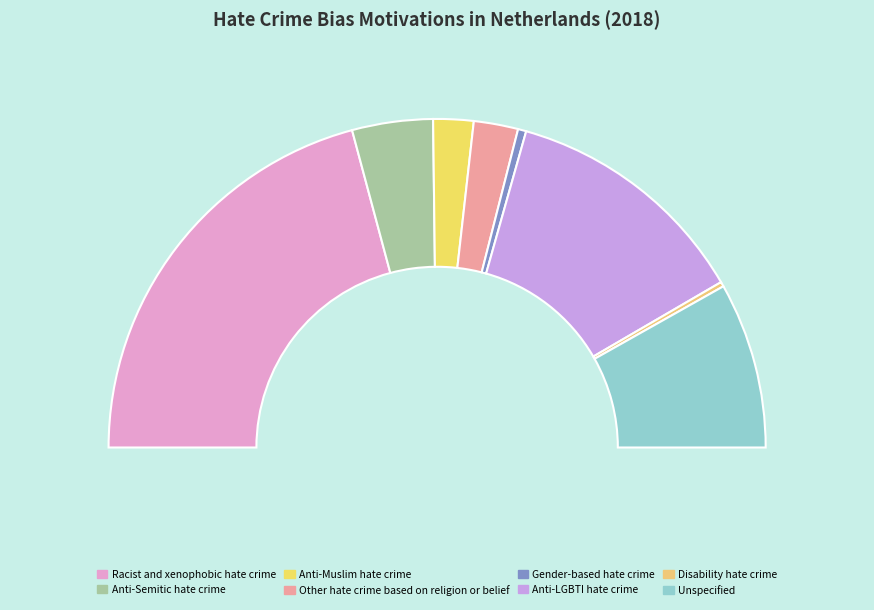

Count the number of slices in the pie.

8